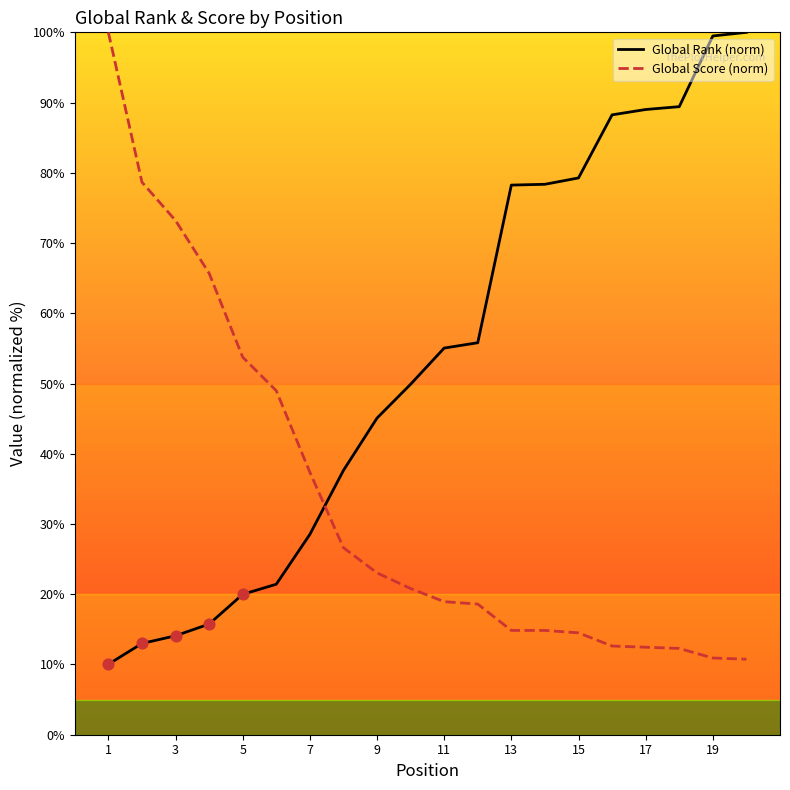

What is the total value across all series at 11?

74.0